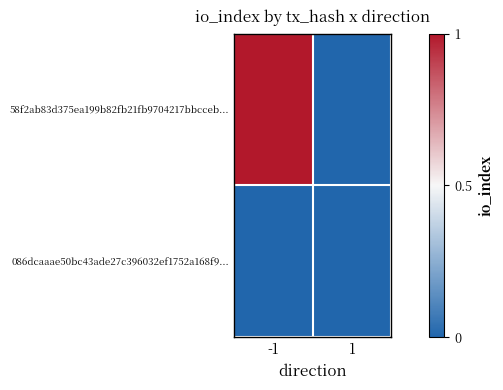

Which series has the largest range (max minus min)?

58f2ab83d375ea199b82fb21fb9704217bbcceb...